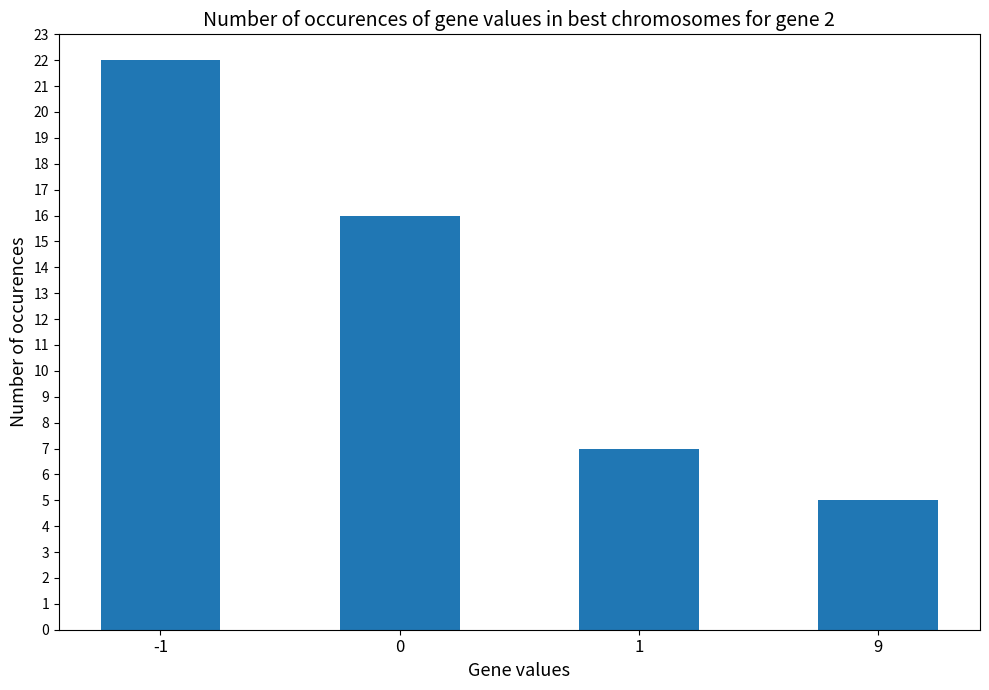

Is it true that the value at 9 is 3?

False